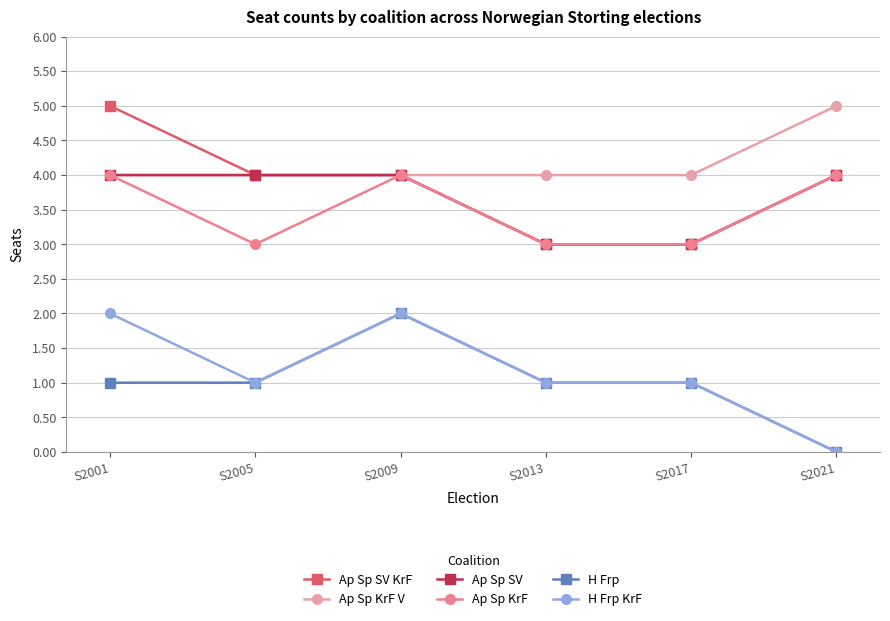

At which category does H Frp reach its first local peak?

S2009